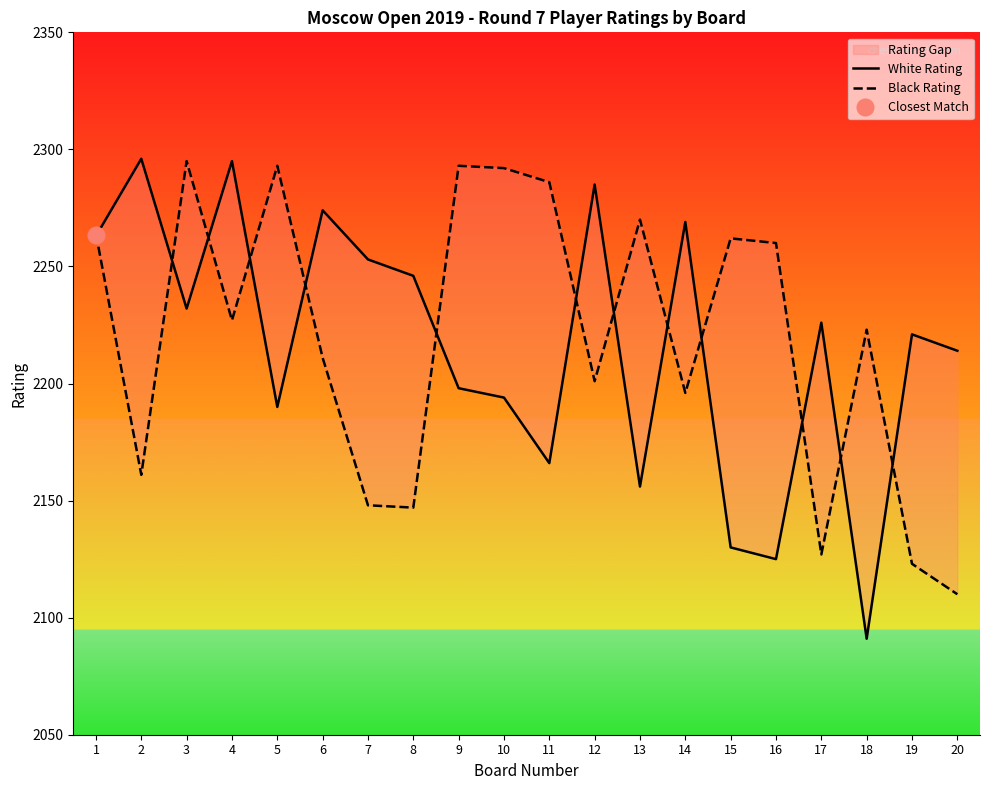

Count the number of categories in the chart.

20